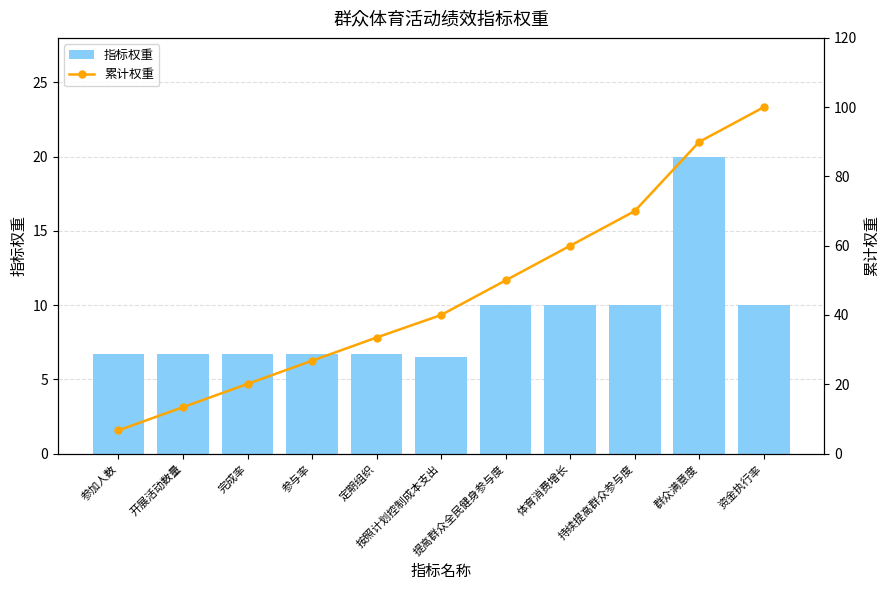

Are the bars grouped side by side (vs. stacked)?

Yes